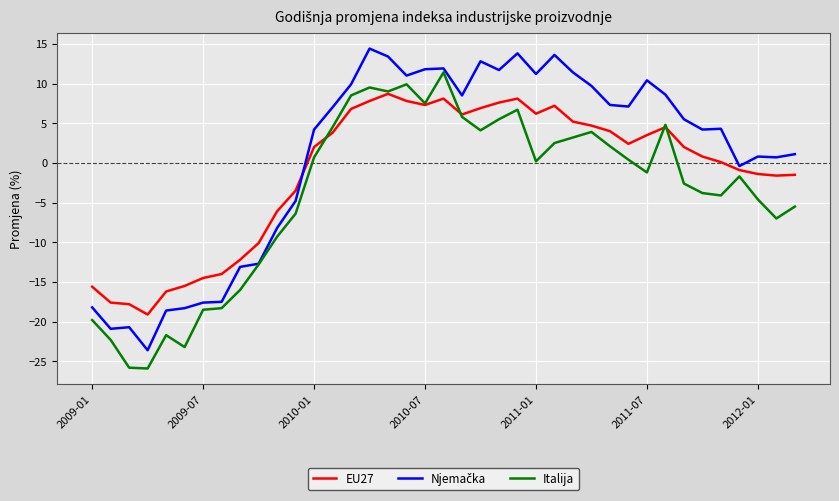

At how many categories does at least one series exceed 2?

23